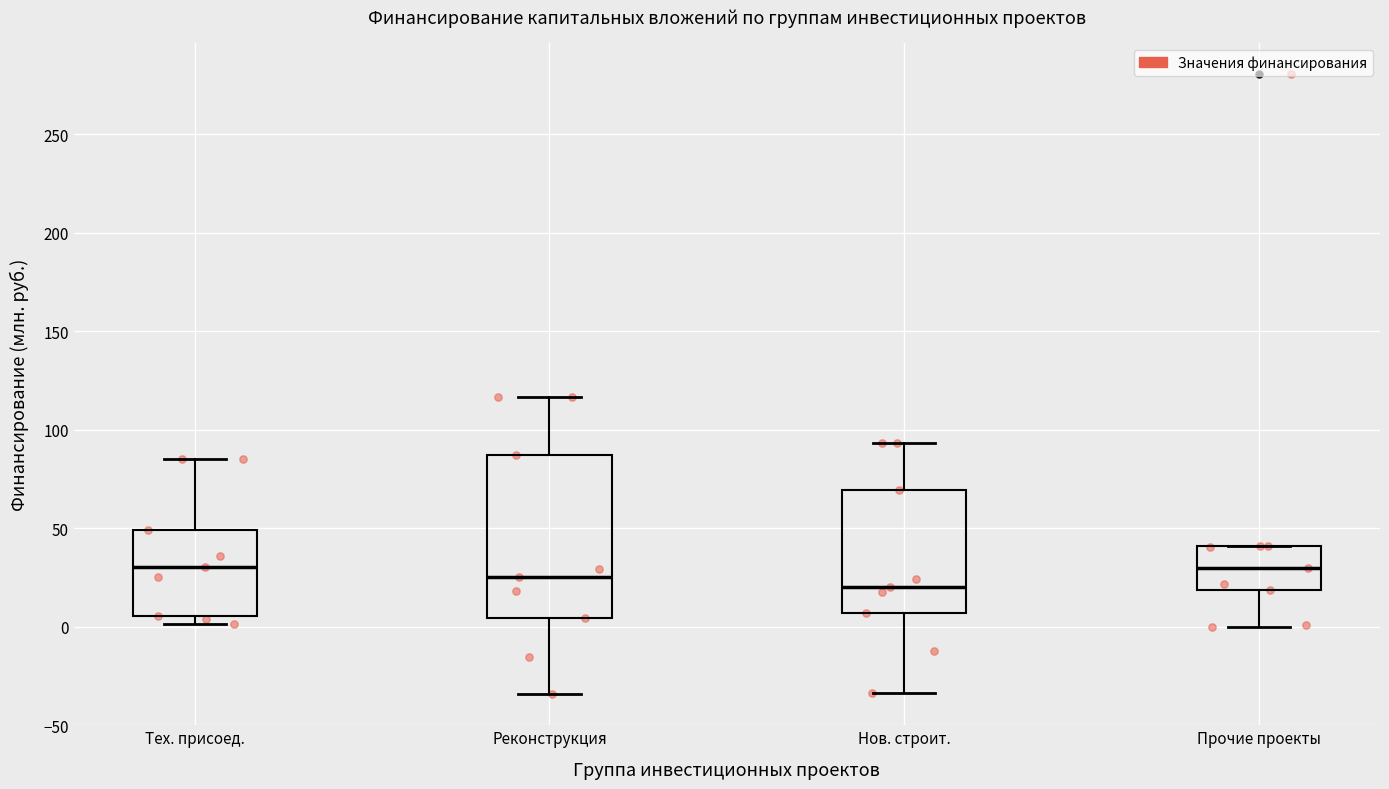

Which box is the tallest, from its lower edge to its upper edge?

Реконструкция